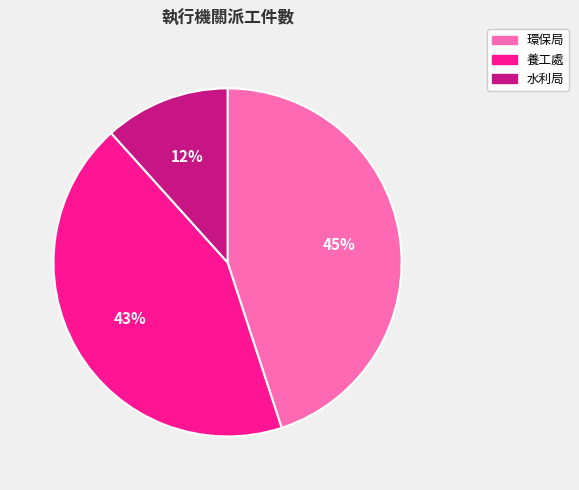

Rank the categories by value from lowest to highest.

水利局, 養工處, 環保局